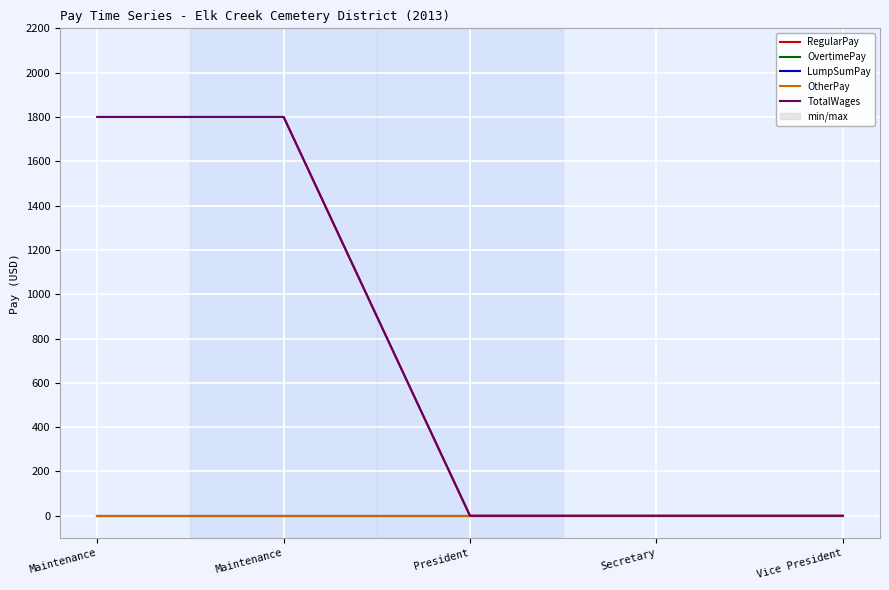

Reading left to right, transcribe all the data shown in this chart.

RegularPay: 1800	1800	0	0	0
OvertimePay: 0	0	0	0	0
LumpSumPay: 0	0	0	0	0
OtherPay: 0	0	0	0	0
TotalWages: 1800	1800	0	0	0